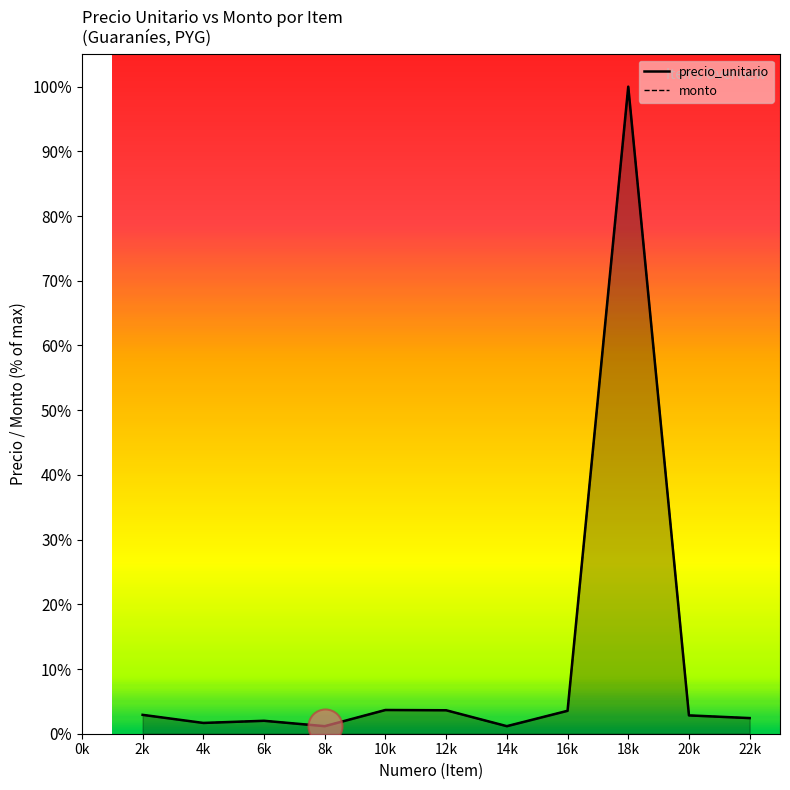

Which series contains the highest Y value?

precio_unitario